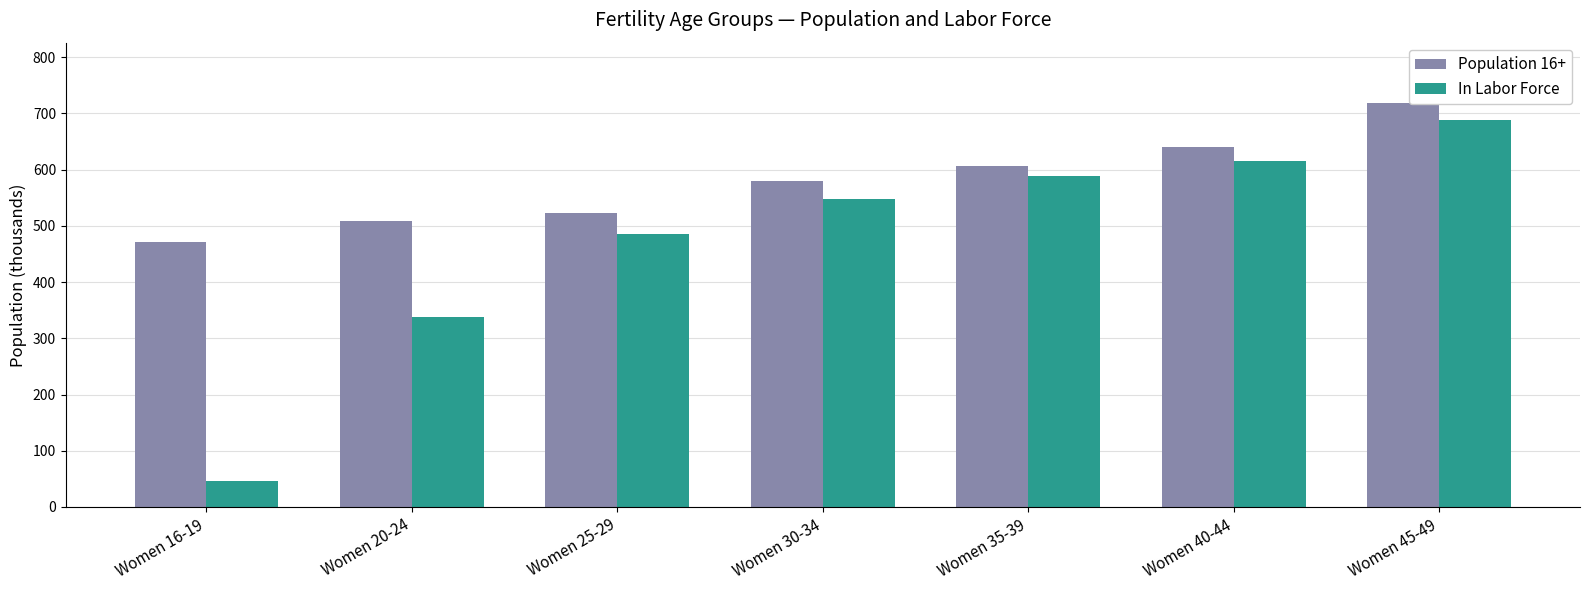

Which category has the lowest value in the In Labor Force series?

Women 16-19